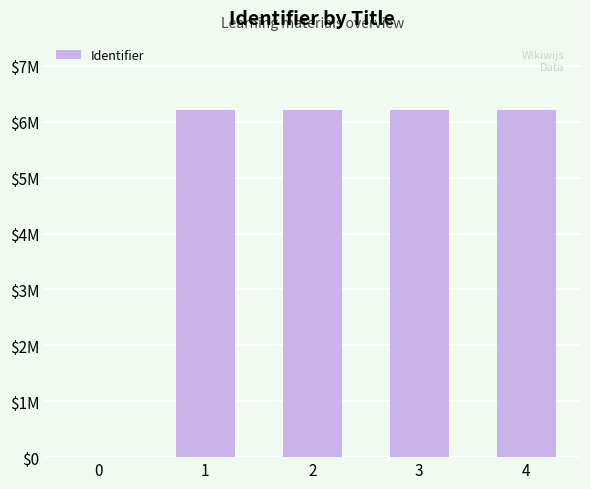

What is the sum of the values at 0 and 1?

6210588